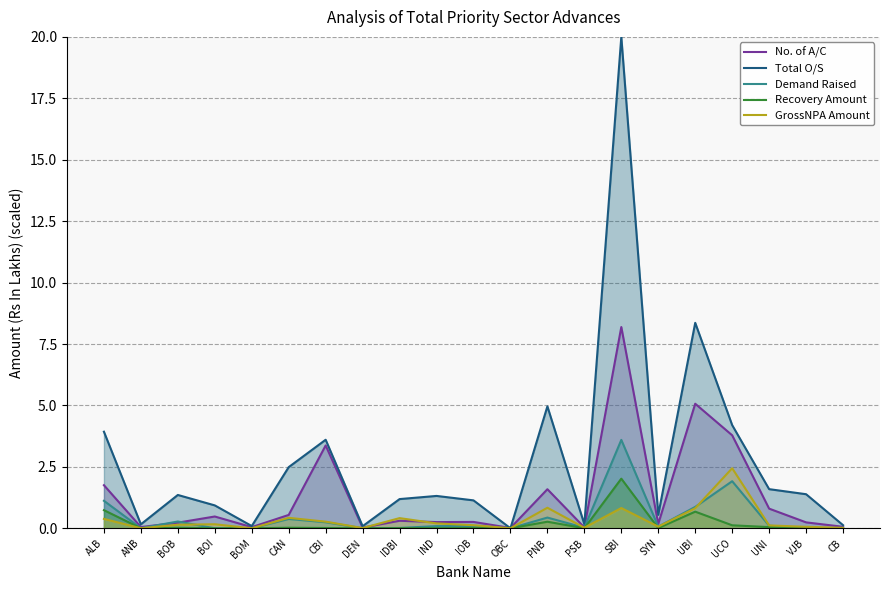

Which has a higher value, CB or UCO?

UCO